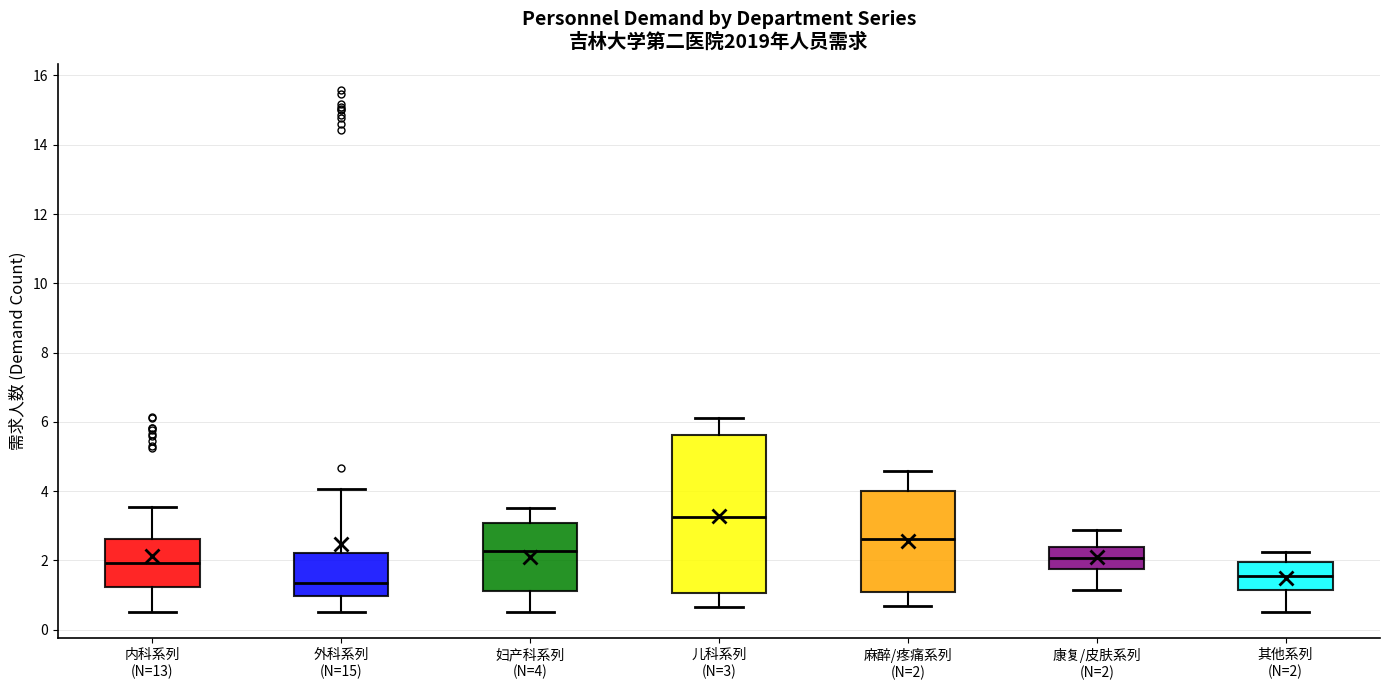

Reading left to right, transcribe this box plot: for each box, give where its median line is, the range the box spans, and where its two whiskers end, as read against the y-axis. The values are not printed on the chart, so give them approximately, as read against the axis.

内科系列 (N=13): median 2.0, box 1.2 to 2.6, whiskers 0.6 to 3.6
外科系列 (N=15): median 1.4, box 1.0 to 2.2, whiskers 0.6 to 4.0
妇产科系列 (N=4): median 2.2, box 1.2 to 3.0, whiskers 0.6 to 3.6
儿科系列 (N=3): median 3.2, box 1.0 to 5.6, whiskers 0.6 to 6.0
麻醉/疼痛系列 (N=2): median 2.6, box 1.0 to 4.0, whiskers 0.6 to 4.6
康复/皮肤系列 (N=2): median 2.0, box 1.8 to 2.4, whiskers 1.2 to 2.8
其他系列 (N=2): median 1.6, box 1.2 to 2.0, whiskers 0.6 to 2.2